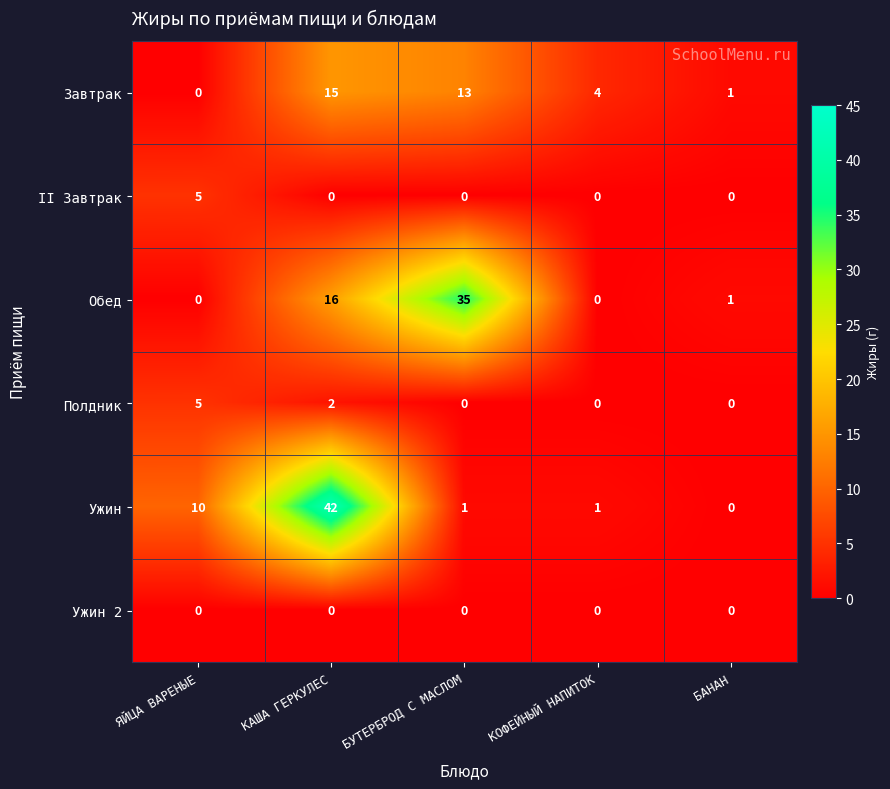

Between ЯЙЦА ВАРЕНЫЕ and КОФЕЙНЫЙ НАПИТОК, which series saw the biggest shift?

Ужин